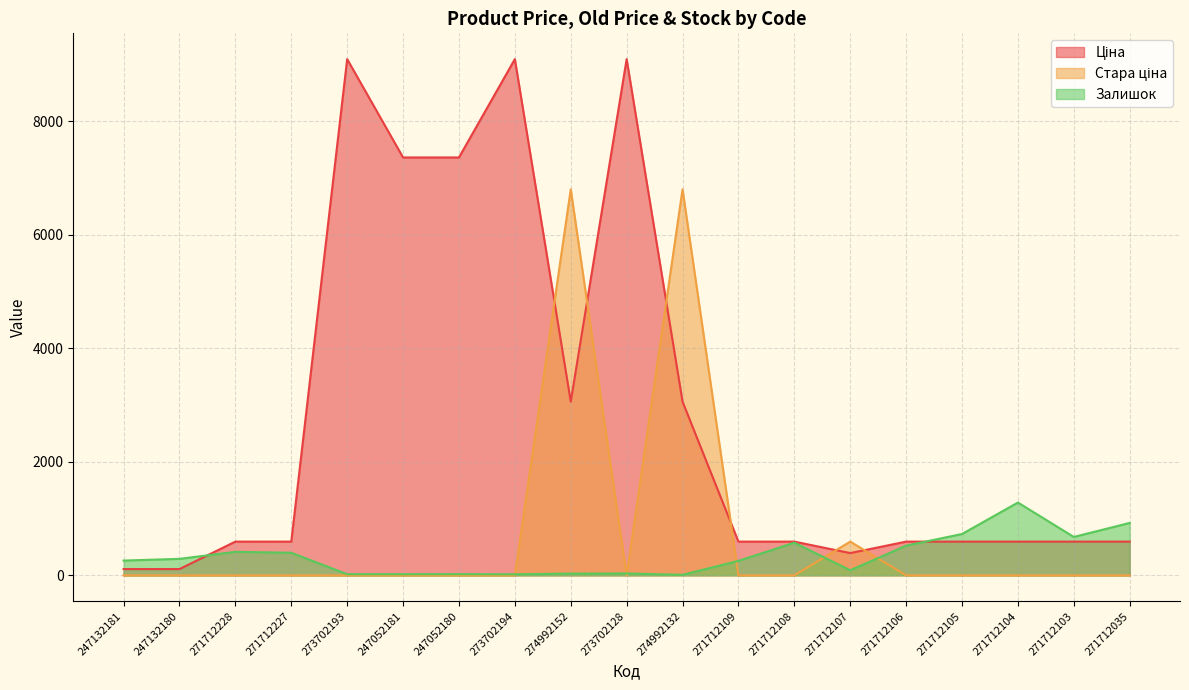

Reading right to left, what are all the values shown in this chart?

Ціна: 271712035=593.8	271712103=593.8	271712104=593.8	271712105=593.8	271712106=593.8	271712107=391.9	271712108=593.8	271712109=593.8	274992132=3059.7	273702128=9092.0	274992152=3059.7	273702194=9092.0	247052180=7360.2	247052181=7360.2	273702193=9092.0	271712227=593.8	271712228=593.8	247132180=110.5	247132181=110.5
Стара ціна: 271712035=0.0	271712103=0.0	271712104=0.0	271712105=0.0	271712106=0.0	271712107=593.8	271712108=0.0	271712109=0.0	274992132=6799.2	273702128=0.0	274992152=6799.2	273702194=0.0	247052180=0.0	247052181=0.0	273702193=0.0	271712227=0.0	271712228=0.0	247132180=0.0	247132181=0.0
Залишок: 271712035=923.0	271712103=676.0	271712104=1282.0	271712105=728.0	271712106=523.0	271712107=89.0	271712108=575.0	271712109=255.0	274992132=9.0	273702128=33.0	274992152=31.0	273702194=18.0	247052180=21.0	247052181=20.0	273702193=20.0	271712227=398.0	271712228=414.0	247132180=290.0	247132181=260.0